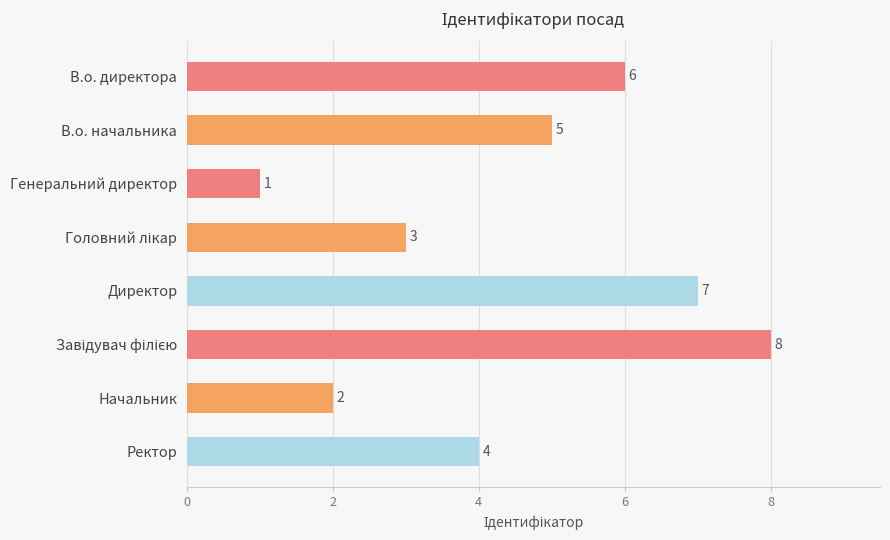

What position from the bottom is В.о. начальника?

7